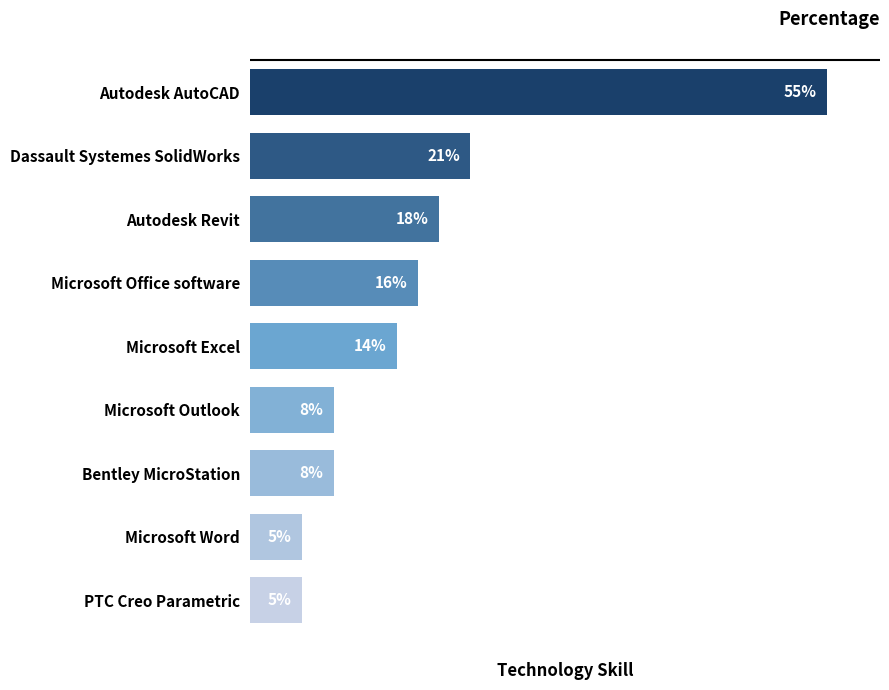

Which label corresponds to the largest value in the chart?

Autodesk AutoCAD